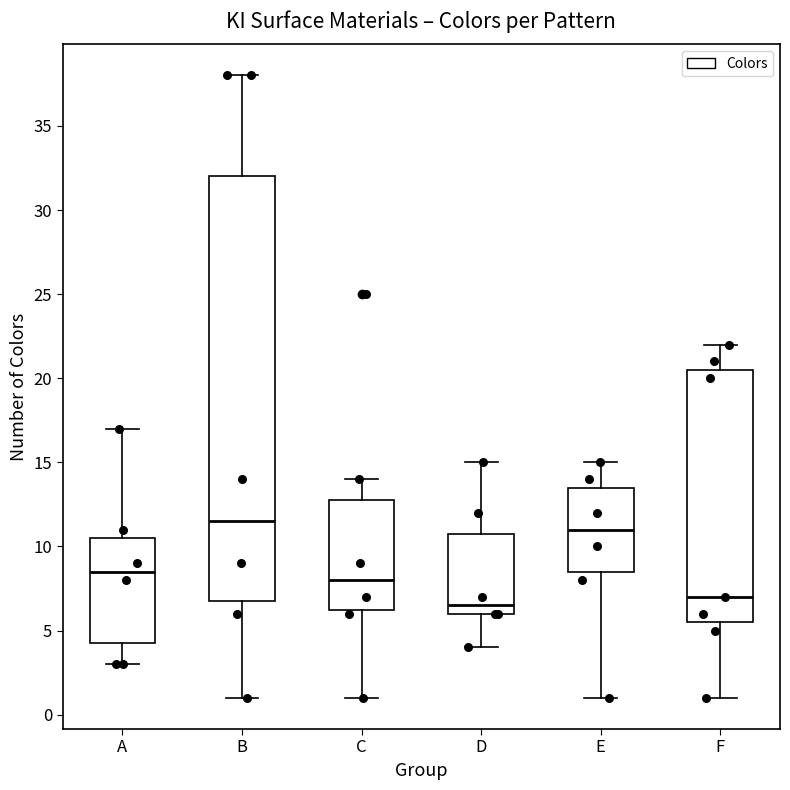

Reading left to right, transcribe this box plot: for each box, give where its median line is, the range the box spans, and where its two whiskers end, as read against the y-axis. The values are not printed on the chart, so give them approximately, as read against the axis.

A: median 8.5, box 4.5 to 10.5, whiskers 3.0 to 17.0
B: median 11.5, box 7.0 to 32.0, whiskers 1.0 to 38.0
C: median 8.0, box 6.5 to 13.0, whiskers 1.0 to 14.0
D: median 6.5, box 6.0 to 11.0, whiskers 4.0 to 15.0
E: median 11.0, box 8.5 to 13.5, whiskers 1.0 to 15.0
F: median 7.0, box 5.5 to 20.5, whiskers 1.0 to 22.0